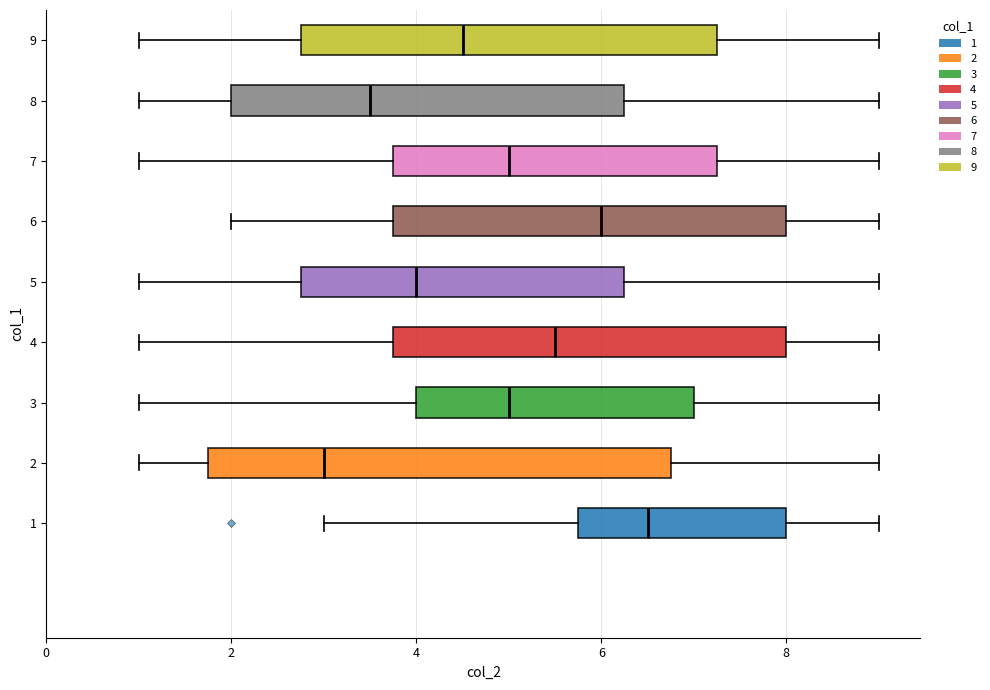

Reading bottom to top, read every box against the x-axis: the position of its median line, the range the box covers, and the ends of its whiskers. The values are not printed on the chart, so give them approximately, as read against the axis.

1: median 6.6, box 5.8 to 8.0, whiskers 3.0 to 9.0
2: median 3.0, box 1.8 to 6.8, whiskers 1.0 to 9.0
3: median 5.0, box 4.0 to 7.0, whiskers 1.0 to 9.0
4: median 5.6, box 3.8 to 8.0, whiskers 1.0 to 9.0
5: median 4.0, box 2.8 to 6.2, whiskers 1.0 to 9.0
6: median 6.0, box 3.8 to 8.0, whiskers 2.0 to 9.0
7: median 5.0, box 3.8 to 7.2, whiskers 1.0 to 9.0
8: median 3.6, box 2.0 to 6.2, whiskers 1.0 to 9.0
9: median 4.6, box 2.8 to 7.2, whiskers 1.0 to 9.0